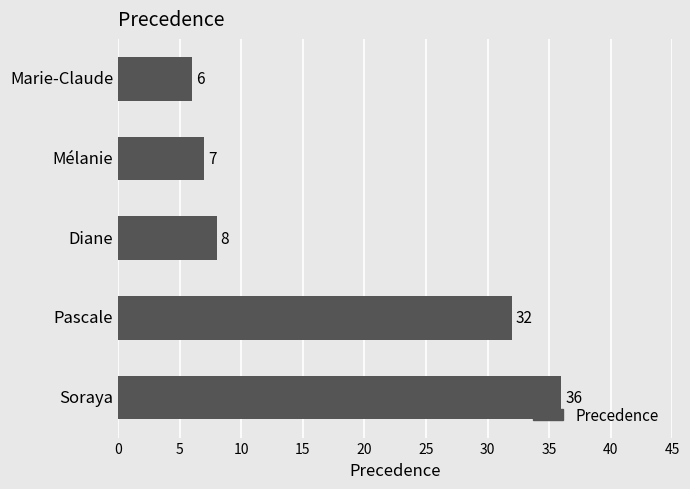

The value at Diane is 12. True or false?

False